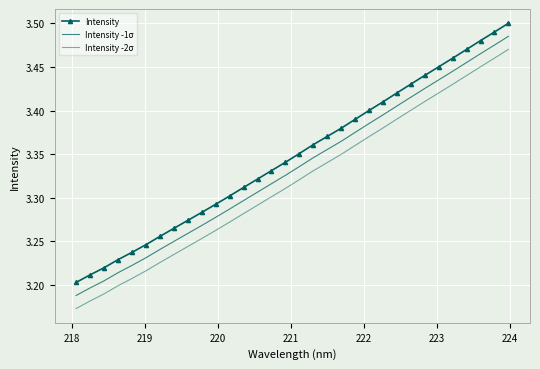

How many categories are shown in the chart?

32